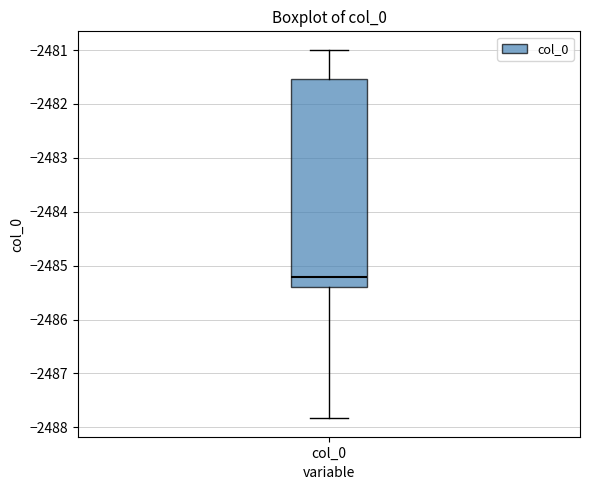

Transcribe this box plot: give where the median line is, the range the box spans, and where the two whiskers end, as read against the y-axis. The values are not printed on the chart, so give them approximately, as read against the axis.

median -2485.2, box -2485.4 to -2481.5, whiskers -2487.8 to -2481.0